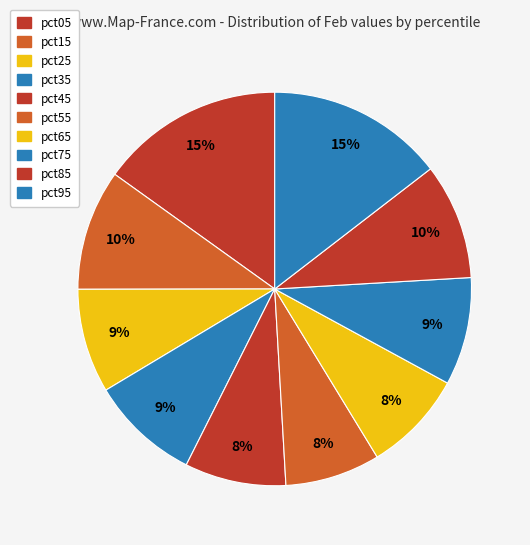

Rank the categories by value from highest to lowest.

pct05, pct95, pct15, pct85, pct35, pct75, pct25, pct65, pct45, pct55